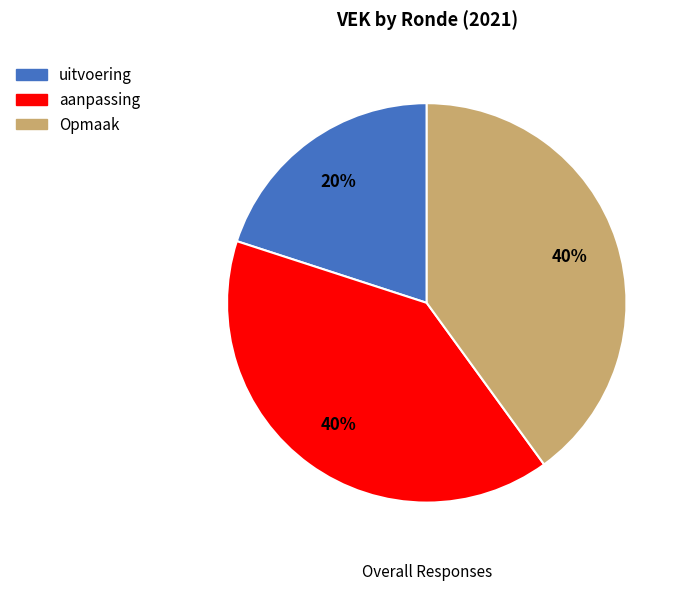

To the nearest percent, what is the difference between the largest and smallest slice percentages?

20%